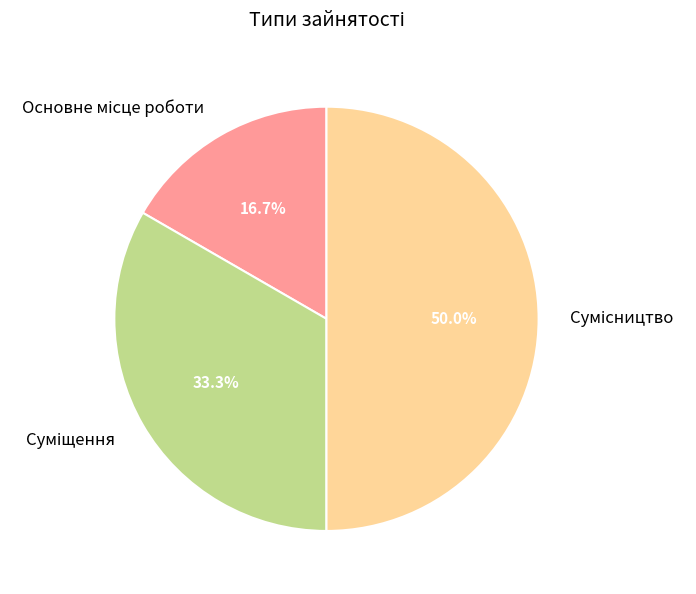

How many segments does this pie chart have?

3